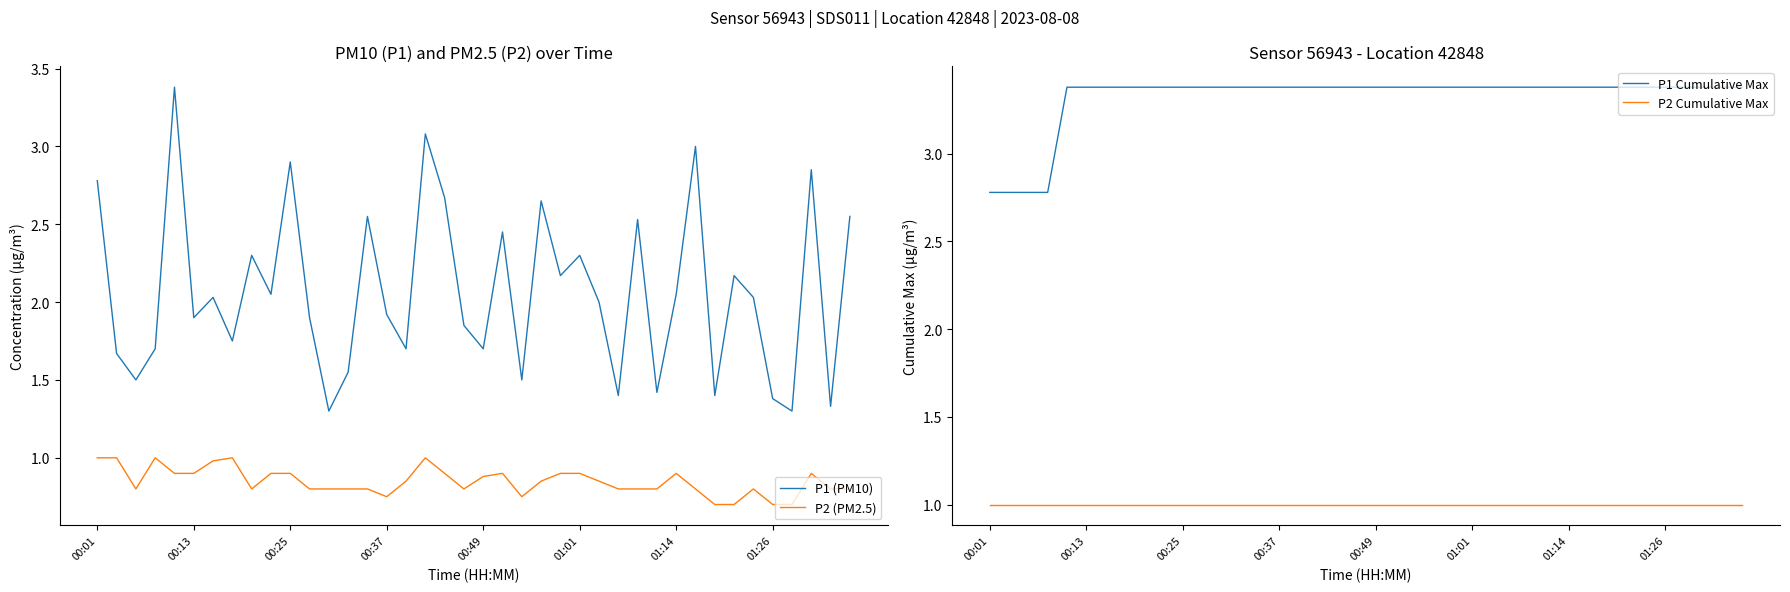

Which category has the lowest value in the P2 (PM2.5) series?

32